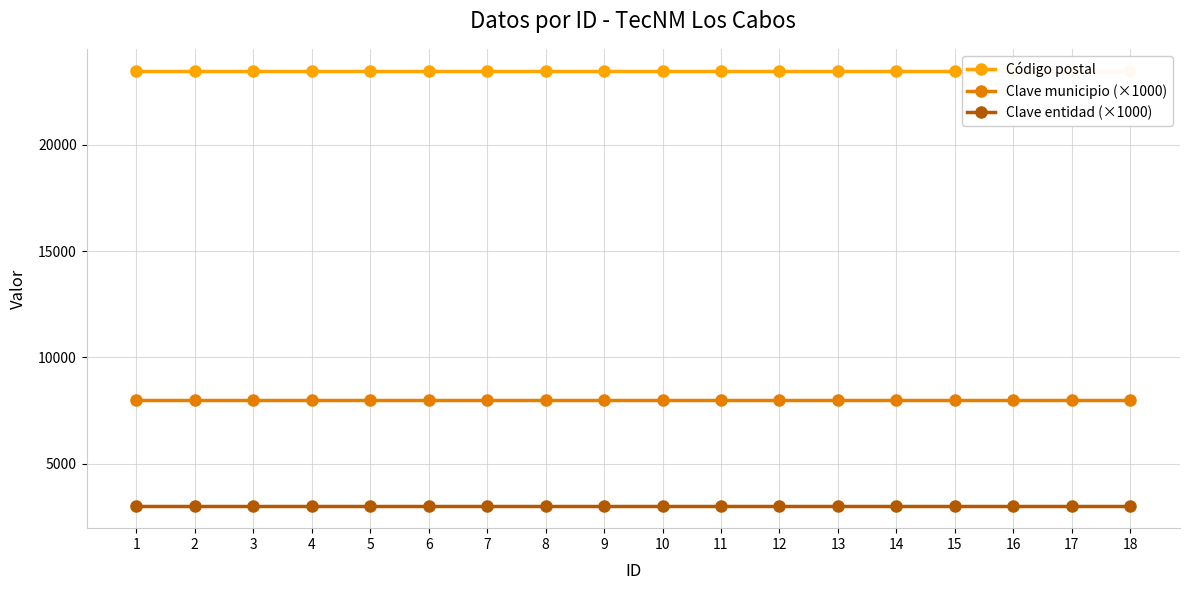

What is the sum of all Código postal values?

422694